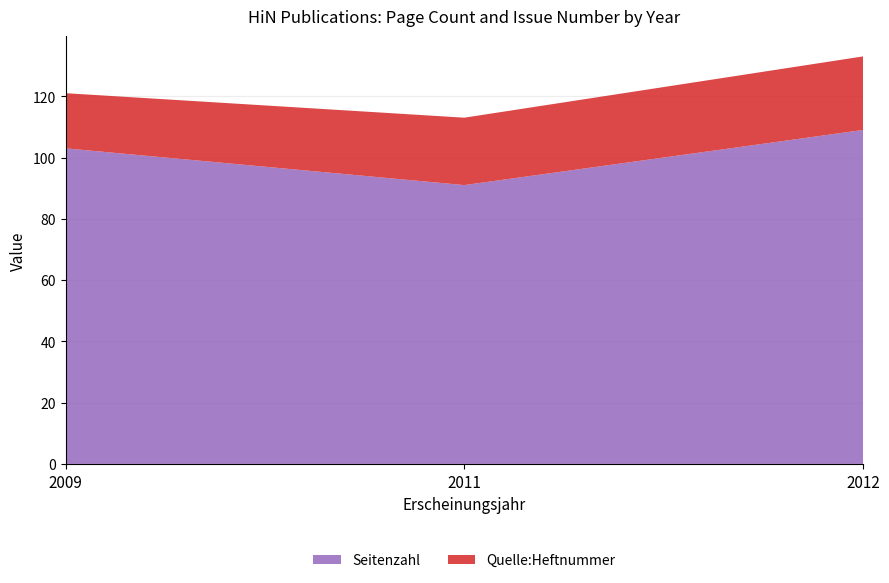

Reading left to right, what are all the values shown in this chart?

Seitenzahl: 103	91	109
Quelle:Heftnummer: 18	22	24